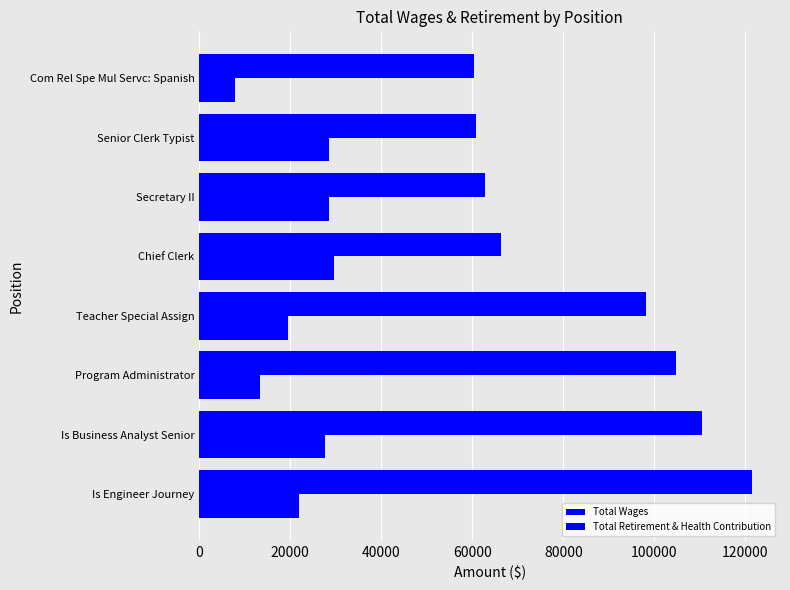

Reading left to right, transcribe all the data shown in this chart.

Total Wages: 121561	110581	104803	98256	66393	62898	60751	60411
Total Retirement & Health Contribution: 21843	27624	13255	19455	29599	28421	28523	7883